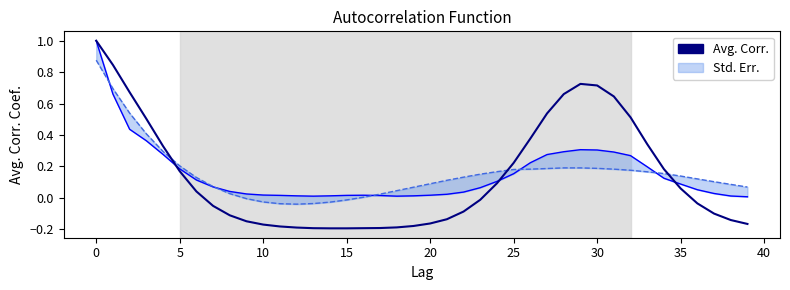

What is the greatest value displayed?

1.0